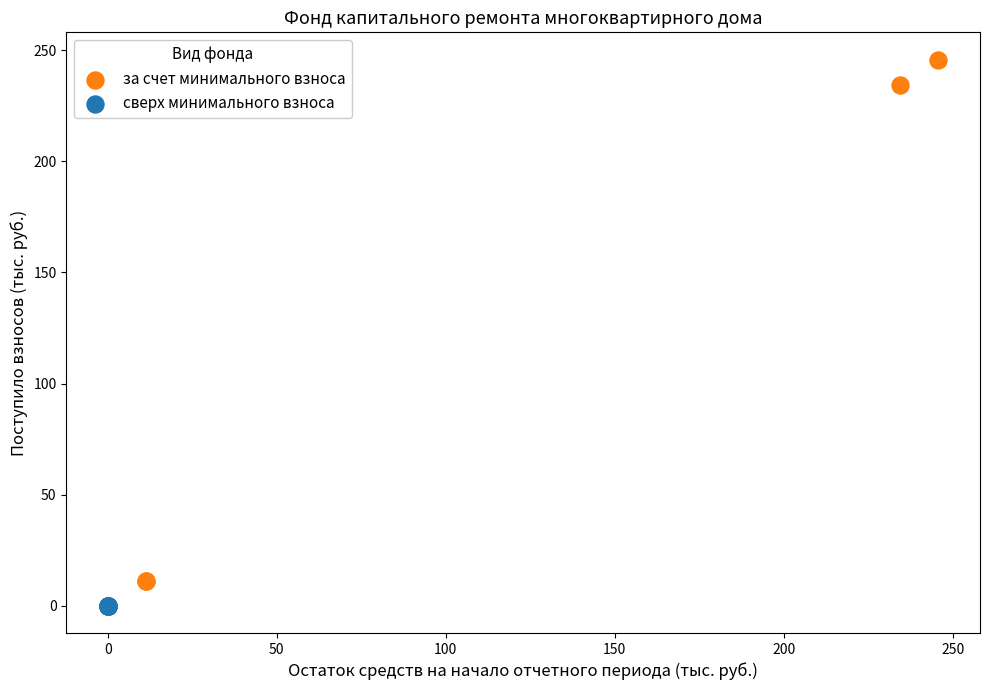

Which series reaches the maximum Y coordinate?

за счет минимального взноса